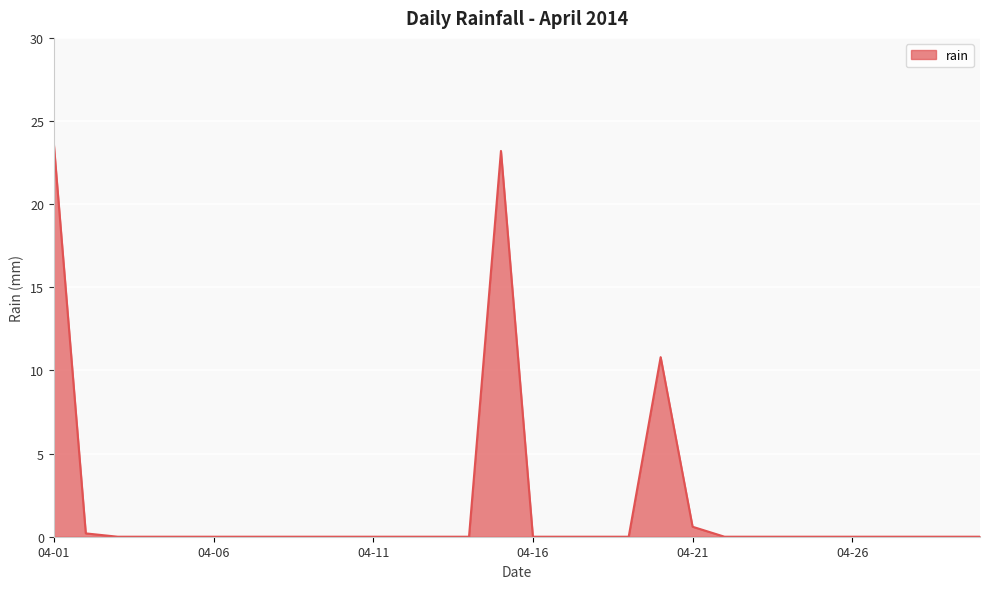

What is the greatest value displayed?

23.6